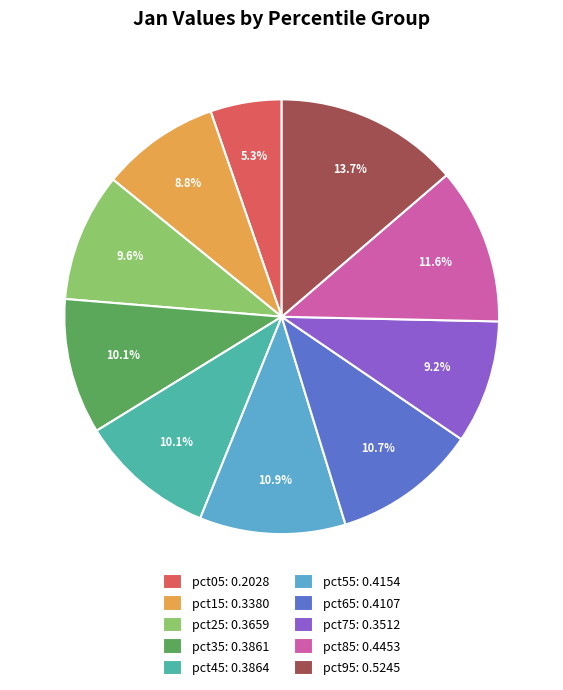

How many segments does this pie chart have?

10